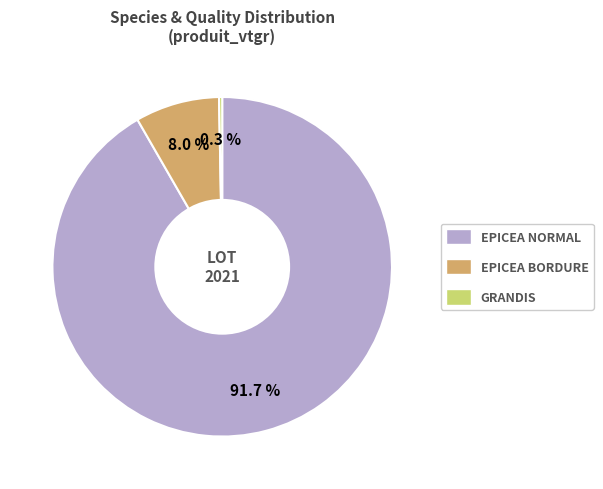

Which slice represents more than half of the pie?

EPICEA NORMAL